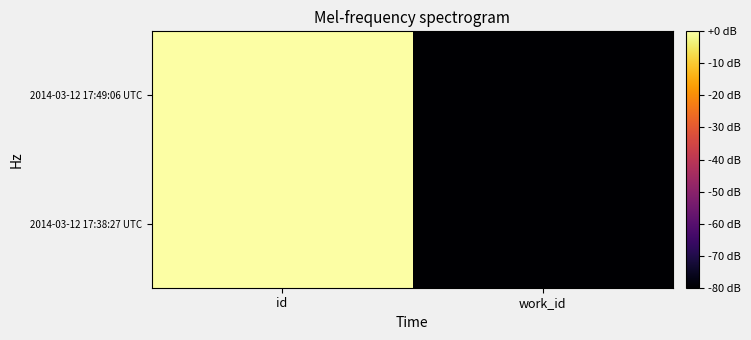

Reading left to right, what are all the values shown in this chart?

2014-03-12 17:38:27 UTC: id=-0.1	work_id=-80.0
2014-03-12 17:49:06 UTC: id=0.0	work_id=-80.0